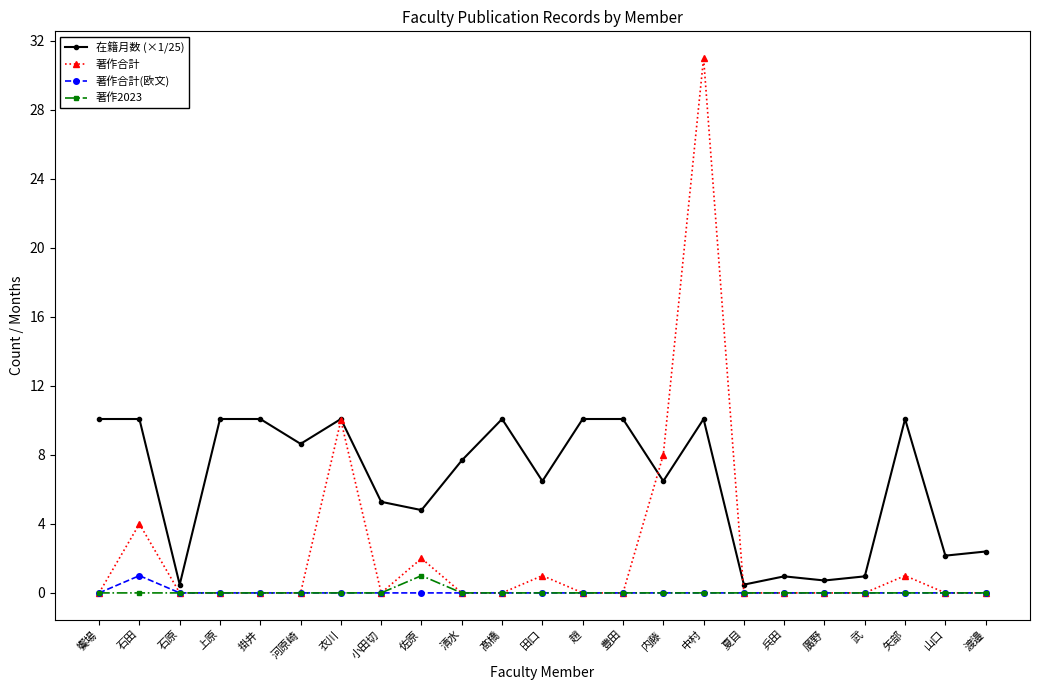

Where is 著作合計 nearest to the value 15?

衣川